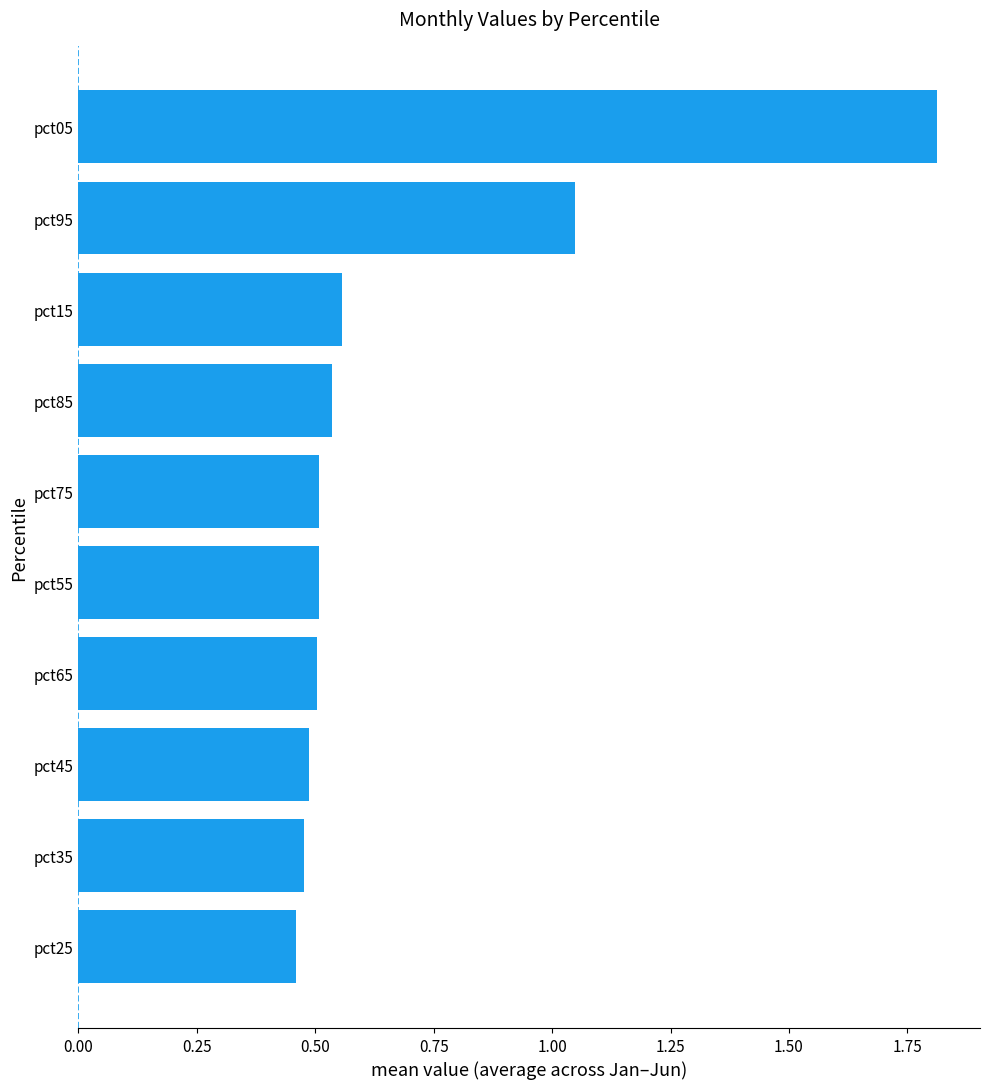

What is the sum of the values at pct15 and pct65?

1.1